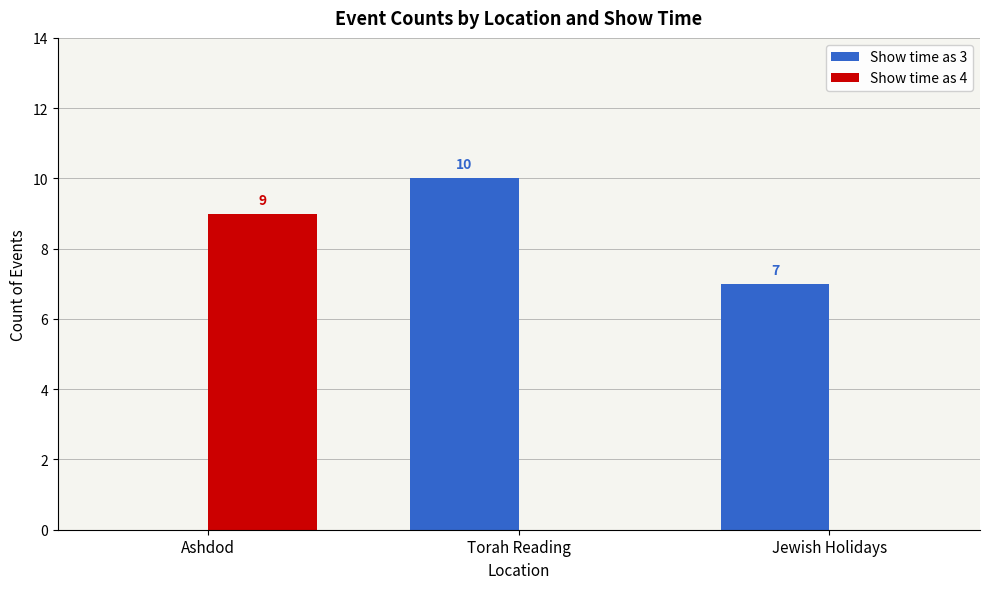

What is the total value across all series at Ashdod?

9